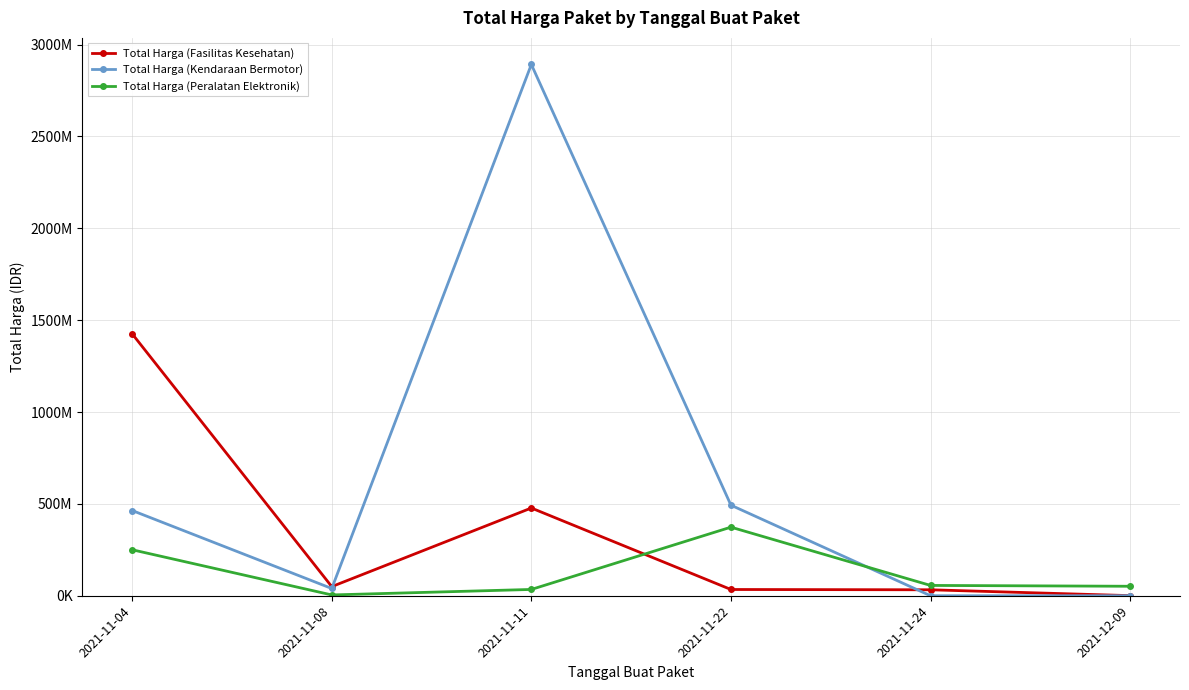

Reading right to left, list all the values displayed in this chart.

Total Harga (Fasilitas Kesehatan): 577875	32441200	34000000	477600000	49730040	1425867900
Total Harga (Kendaraan Bermotor): 0	0	493000000	2892122000	39440000	464002100
Total Harga (Peralatan Elektronik): 51601000	56152800	373404000	34292000	4350000	250350000